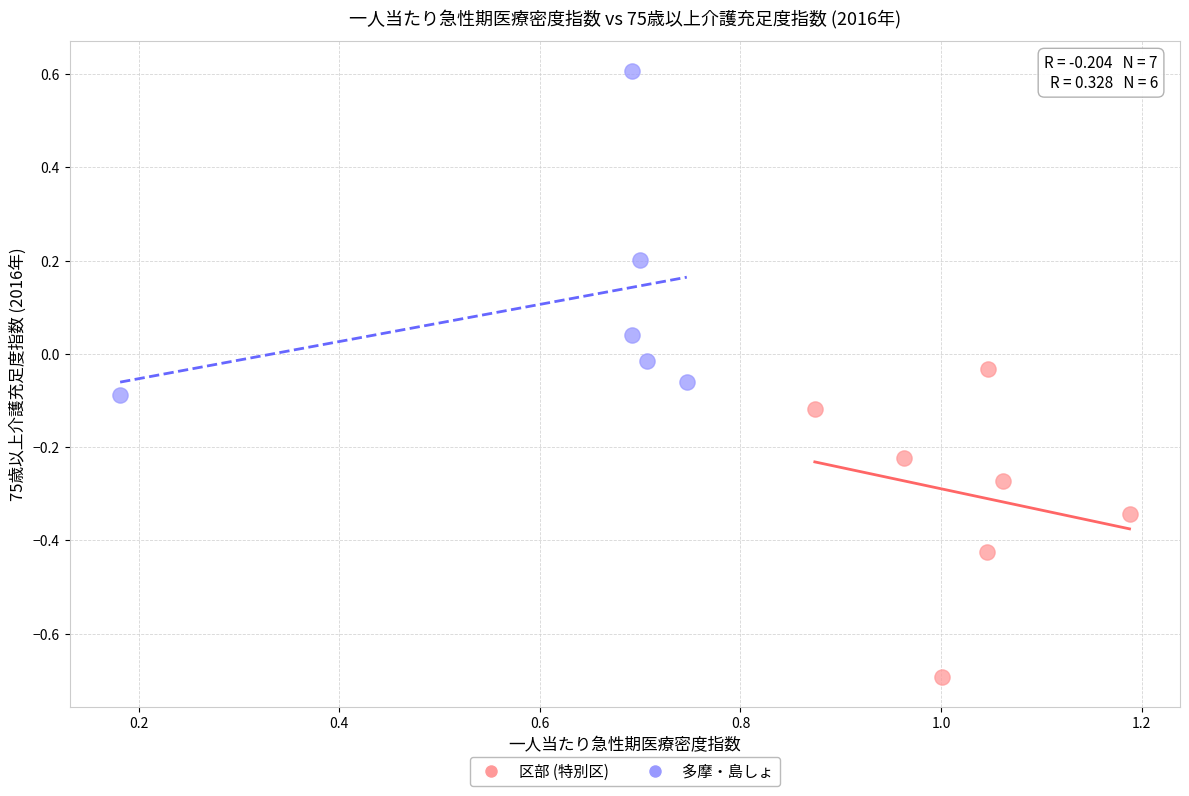

Which series reaches the maximum Y coordinate?

多摩・島しょ